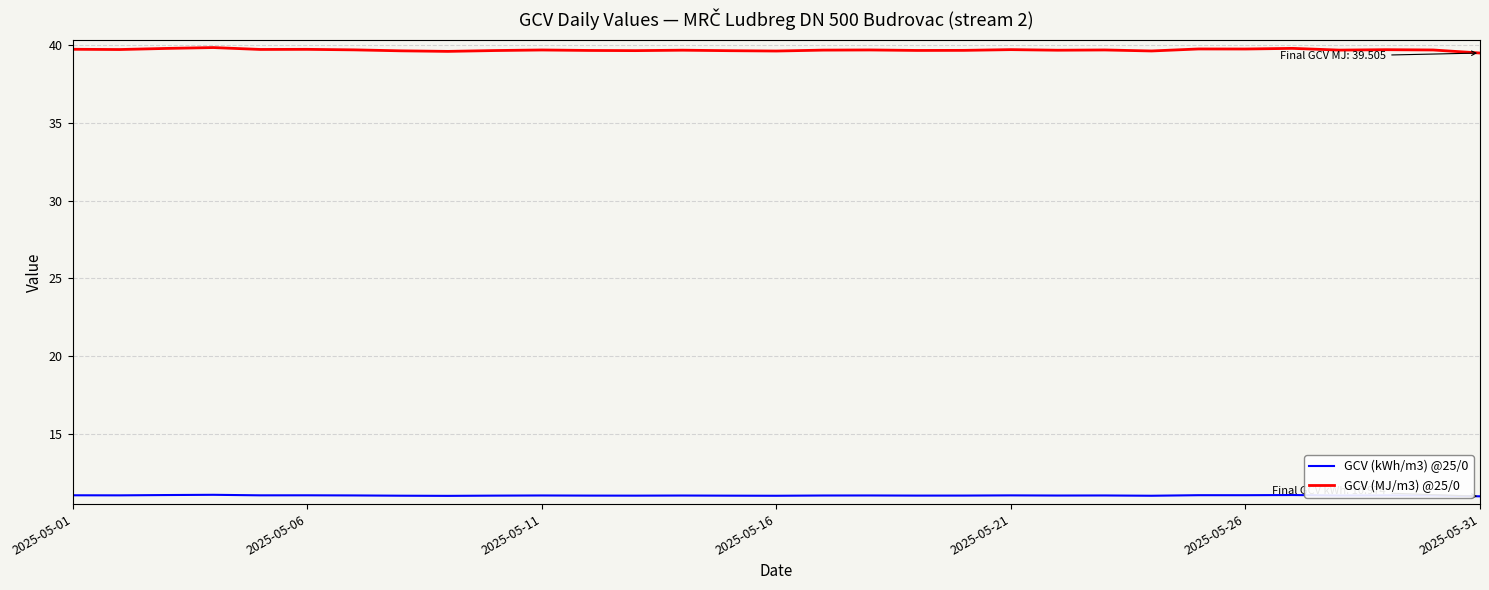

At how many categories does at least one series exceed 38?

31